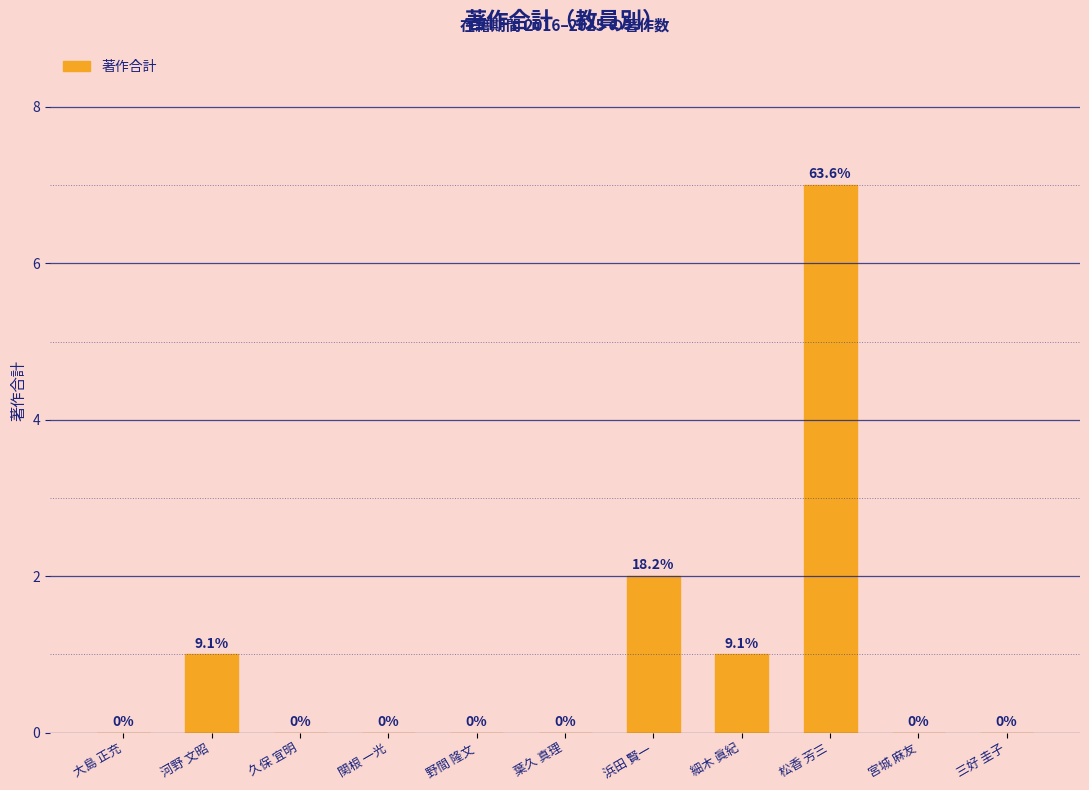

How many distinct data groups are displayed?

1